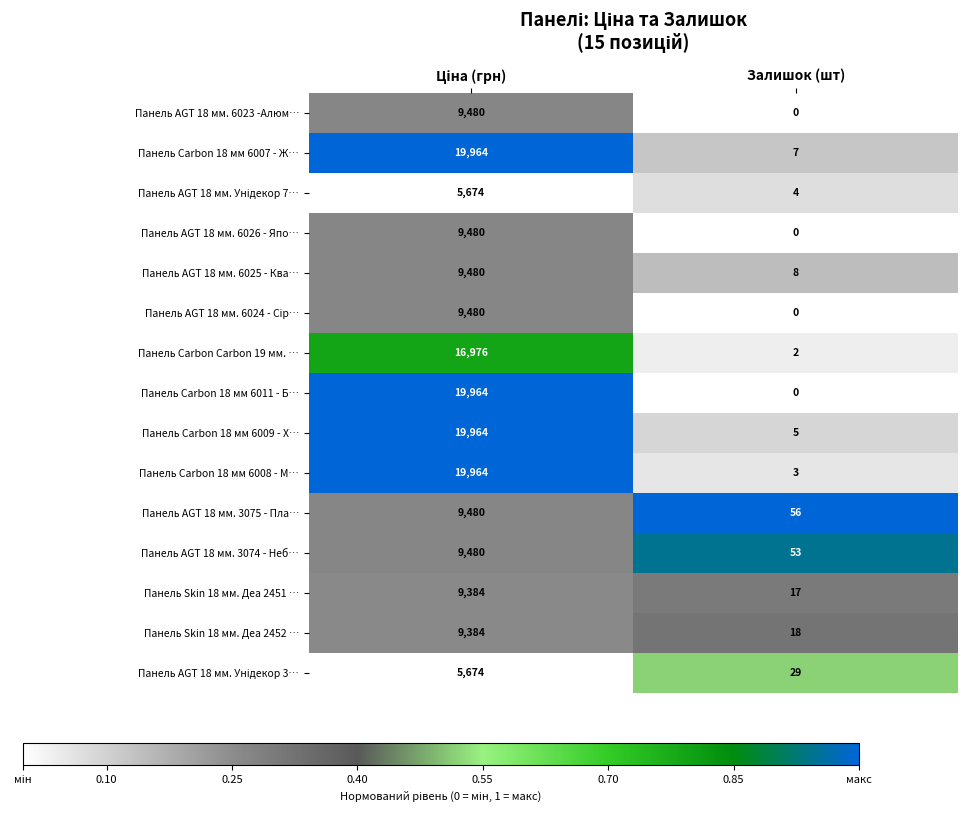

True or false: Панель Carbon Carbon 19 мм. … has a value of 3 at Залишок (шт).

False